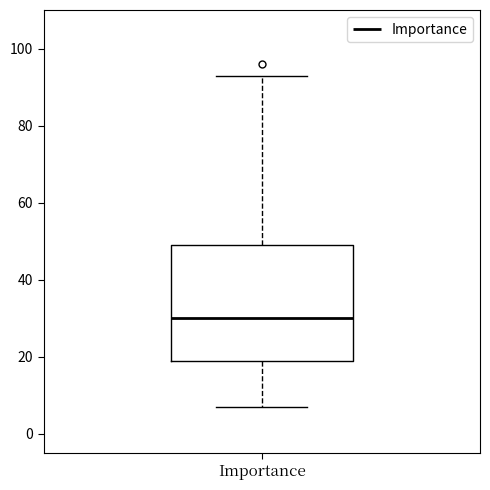

Read this box plot against the y-axis: the position of the median line, the range covered by the box, and the ends of both whiskers. The values are not printed on the chart, so give them approximately, as read against the axis.

median 30, box 20 to 50, whiskers 8 to 94